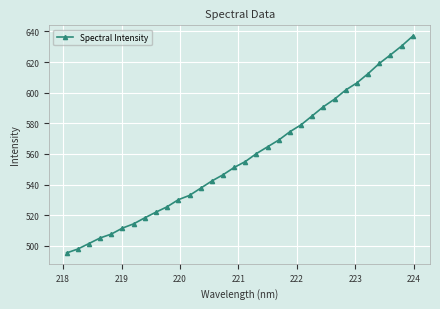

What is the difference between the second highest and minimum values?

135.0